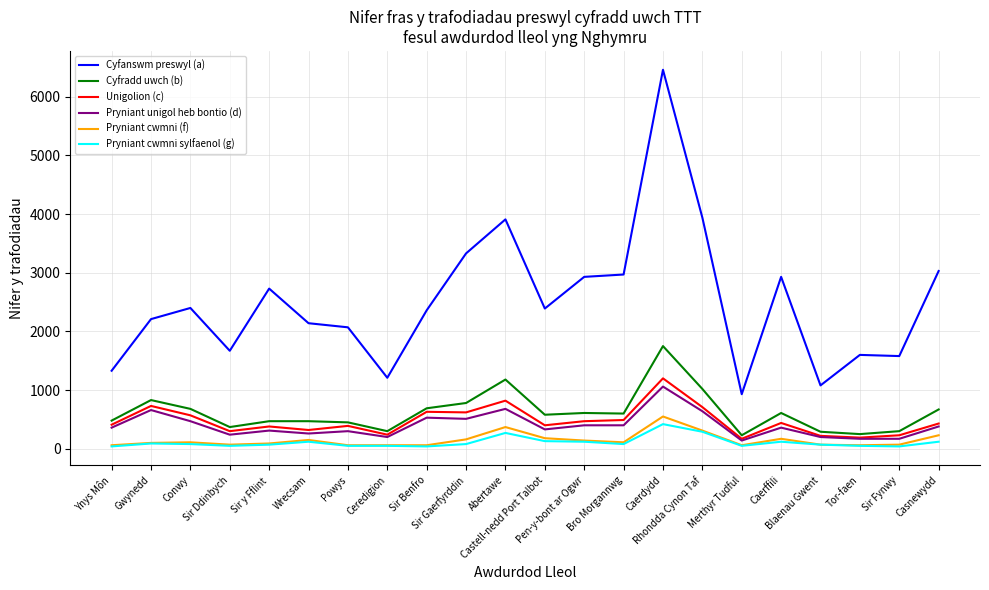

Which series has the largest range (max minus min)?

Cyfanswm preswyl (a)